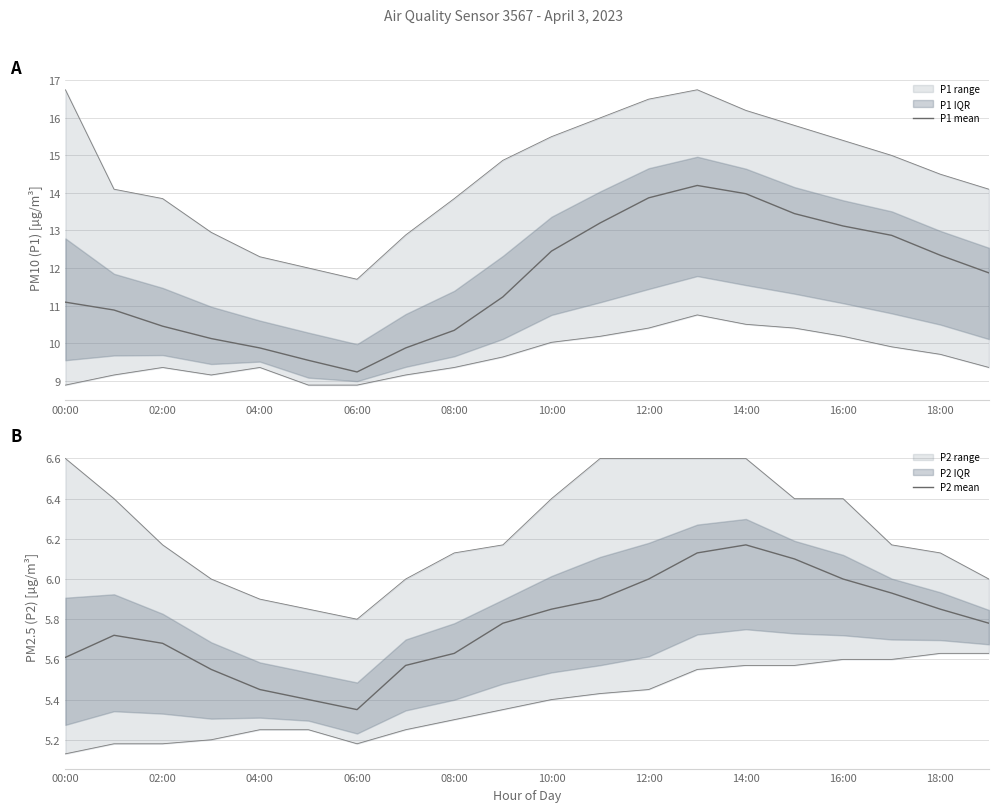

Where is P1 mean nearest to the value 11?

00:00